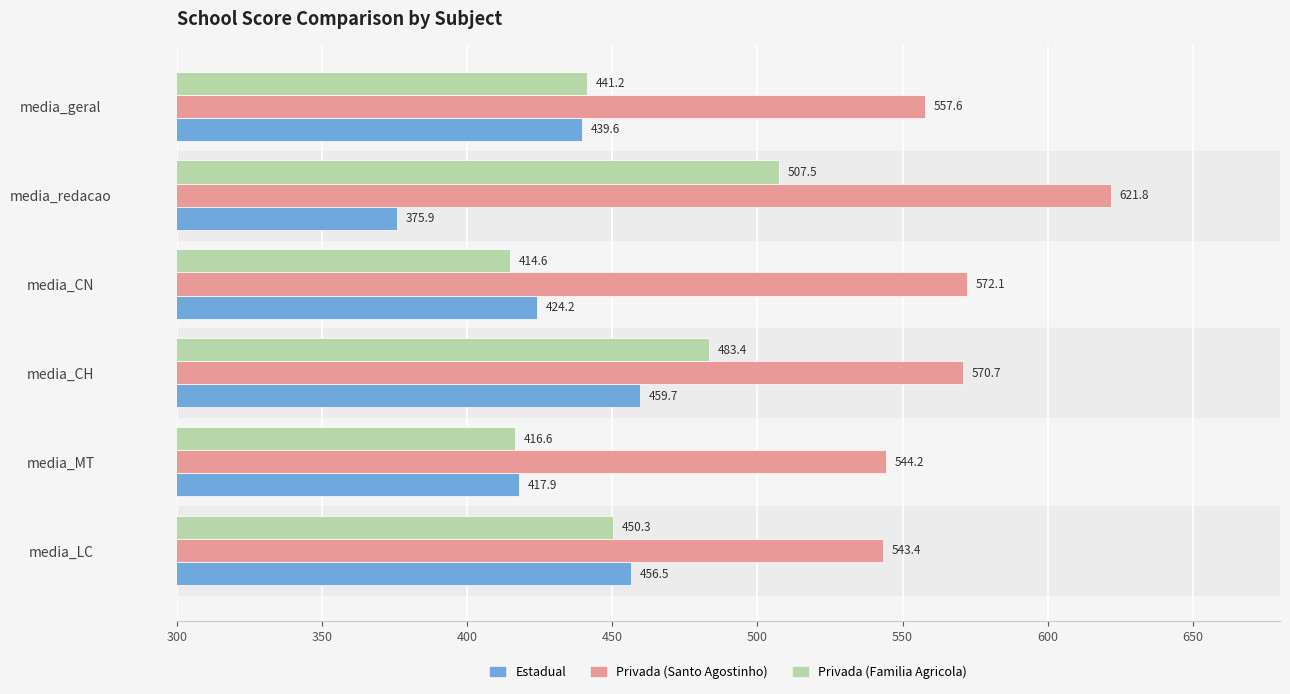

Where is Estadual nearest to the value 417?

media_MT